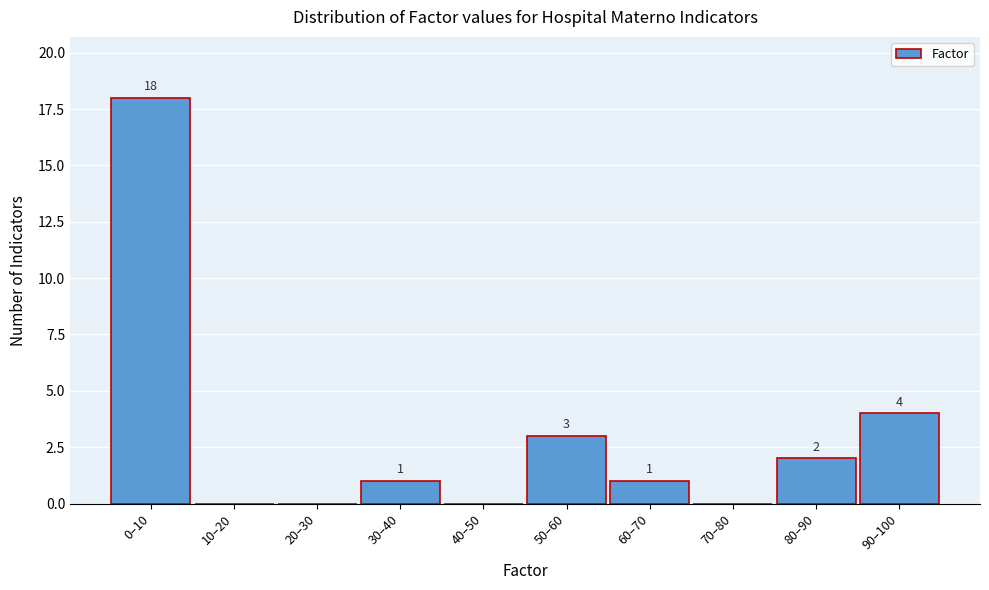

Reading left to right, list all the values displayed in this chart.

0–10=18	10–20=0	20–30=0	30–40=1	40–50=0	50–60=3	60–70=1	70–80=0	80–90=2	90–100=4